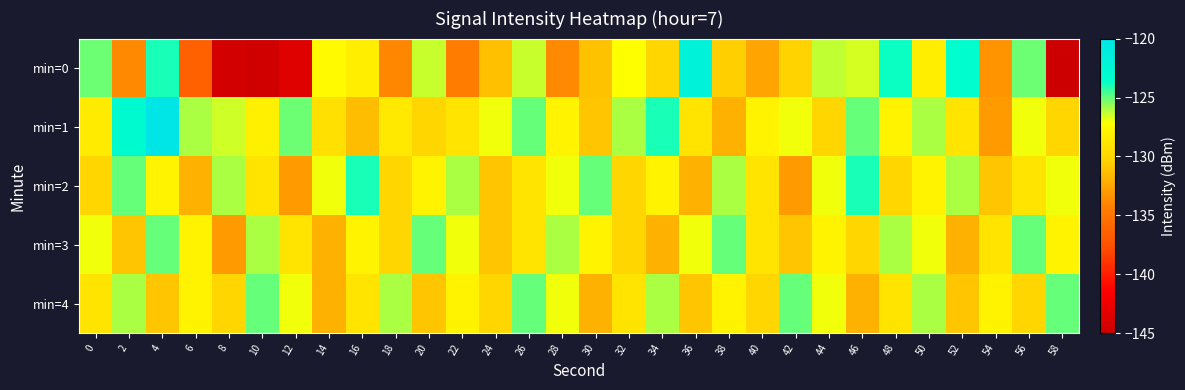

Count the number of categories in the chart.

30